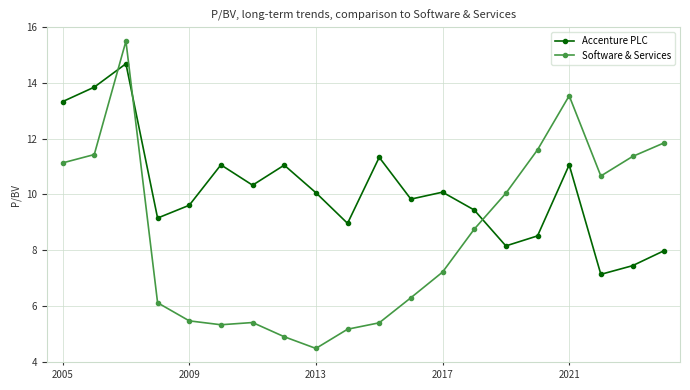

What is the sum of all Software & Services values?

171.6